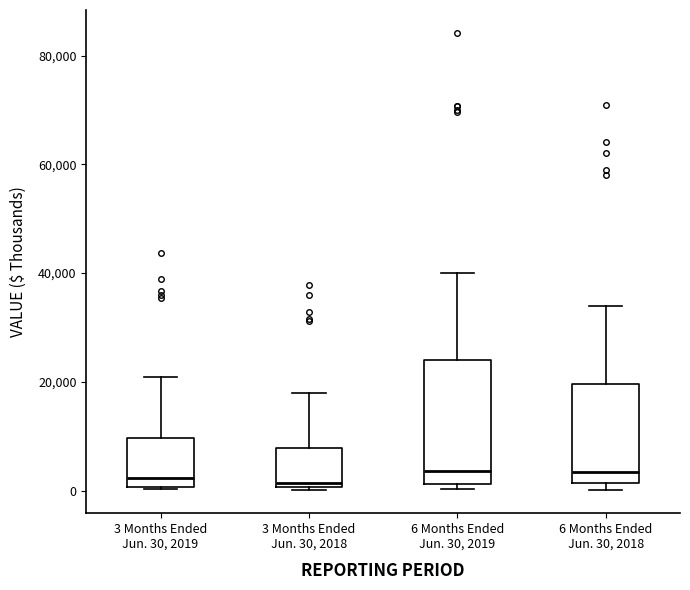

Where does the upper whisker of the box for 3 Months Ended Jun. 30, 2019 end on the y-axis? The values are not printed on the chart, so give them approximately, as read against the axis.

20000